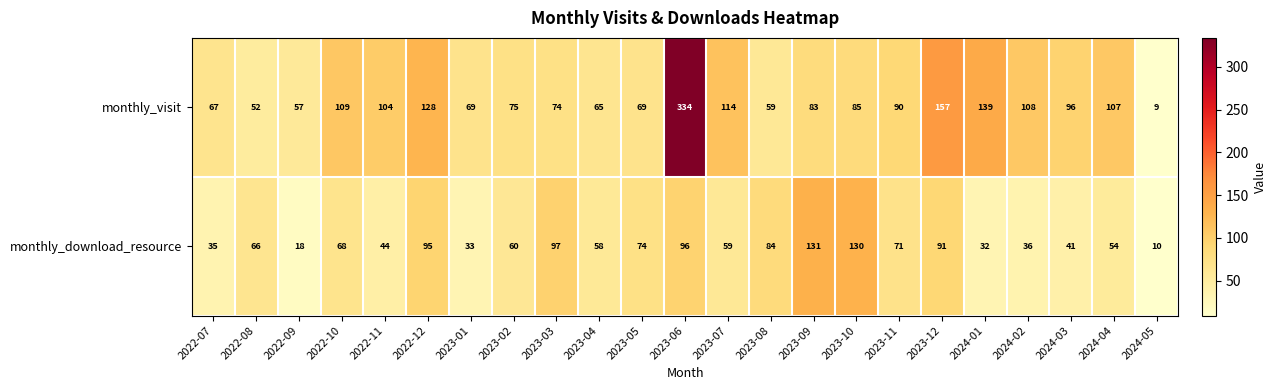

Between 2023-01 and 2024-02, which series saw the biggest shift?

monthly_visit